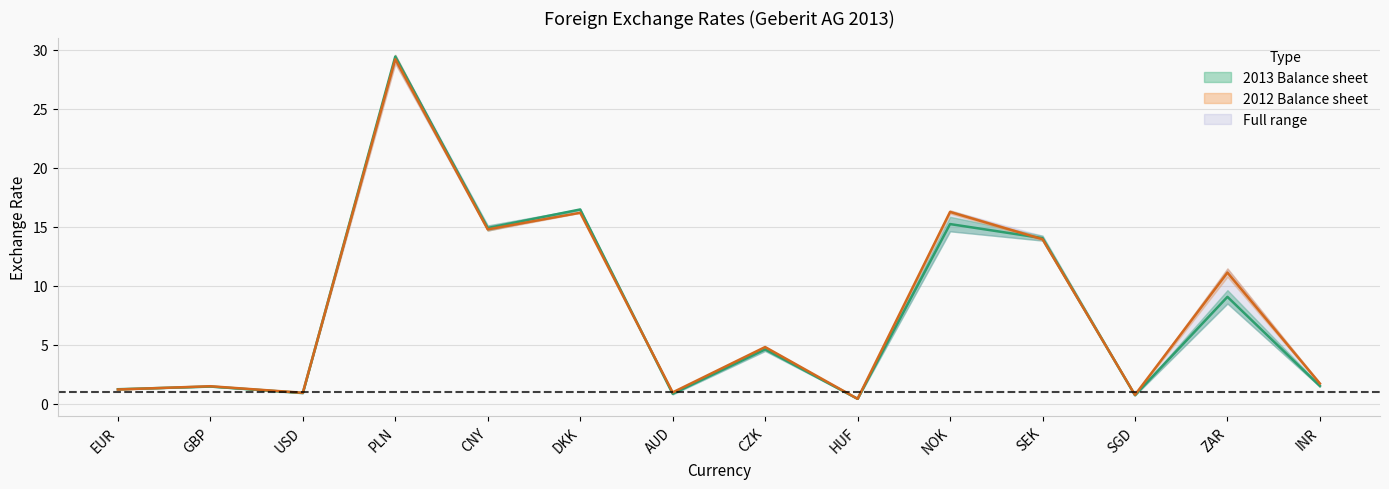

How many interior local valleys does the 2013 Income statement series have?

5